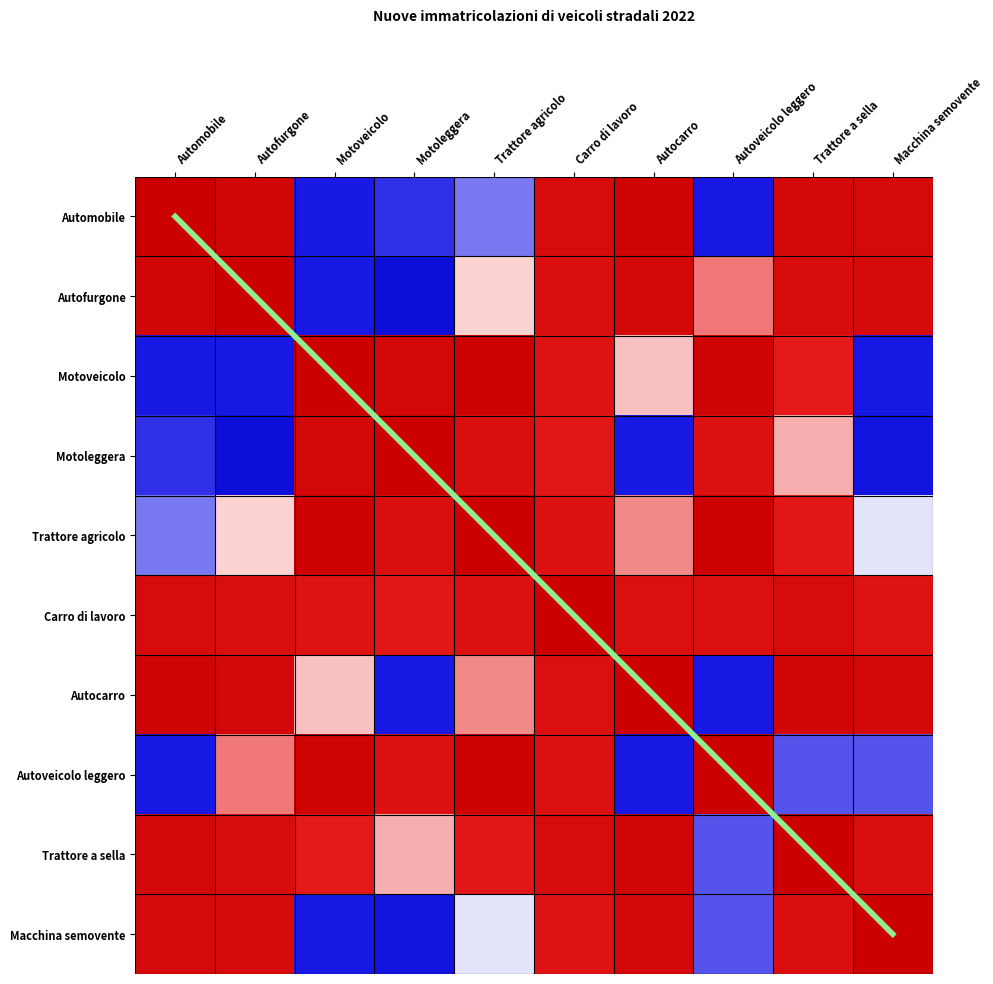

Rank the categories by Motoleggera value from lowest to highest.

Autofurgone, Macchina semovente, Autocarro, Automobile, Trattore a sella, Carro di lavoro, Autoveicolo leggero, Trattore agricolo, Motoveicolo, Motoleggera